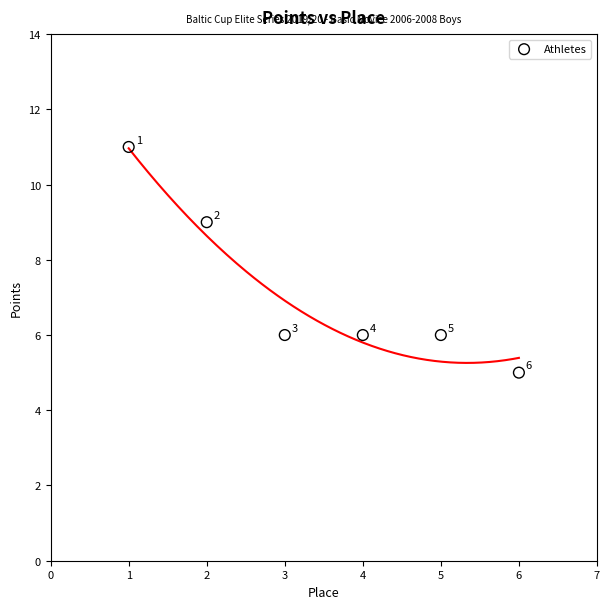

What is the range of X values (max minus min)?

5